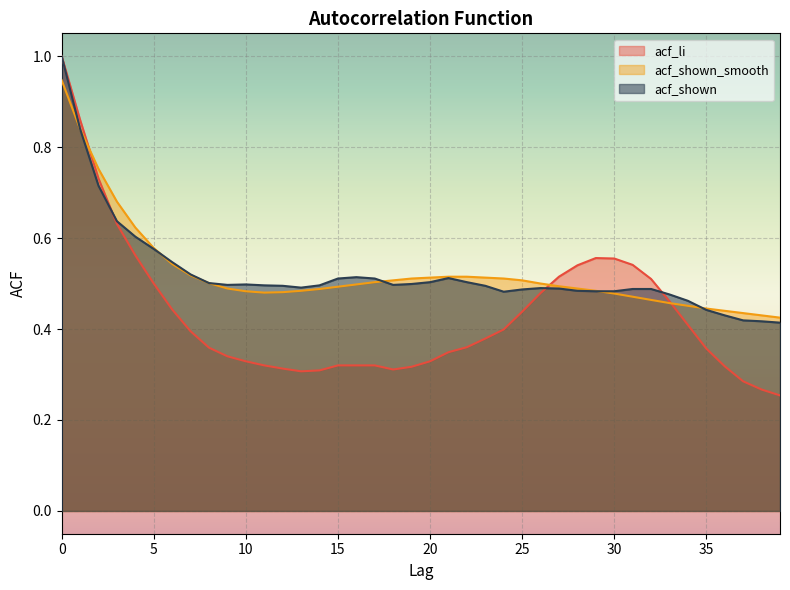

What is the value of the acf_li point at the 18th from the left?

0.3